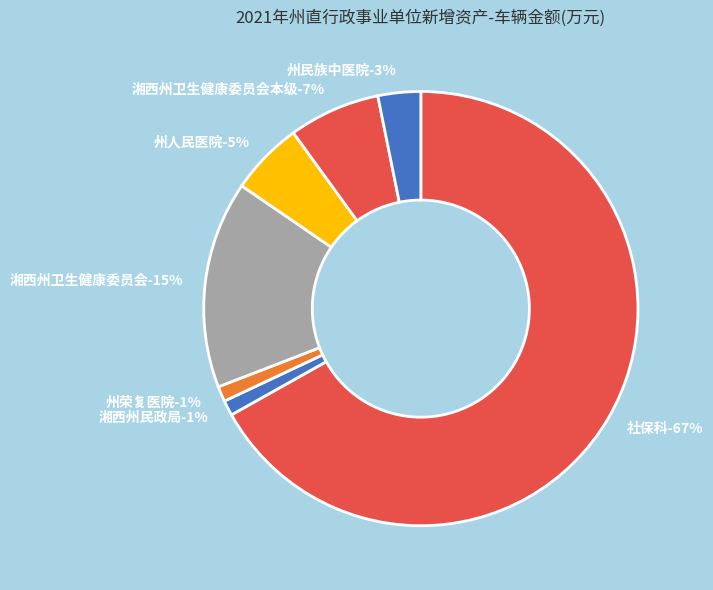

Does any single category account for the majority?

Yes